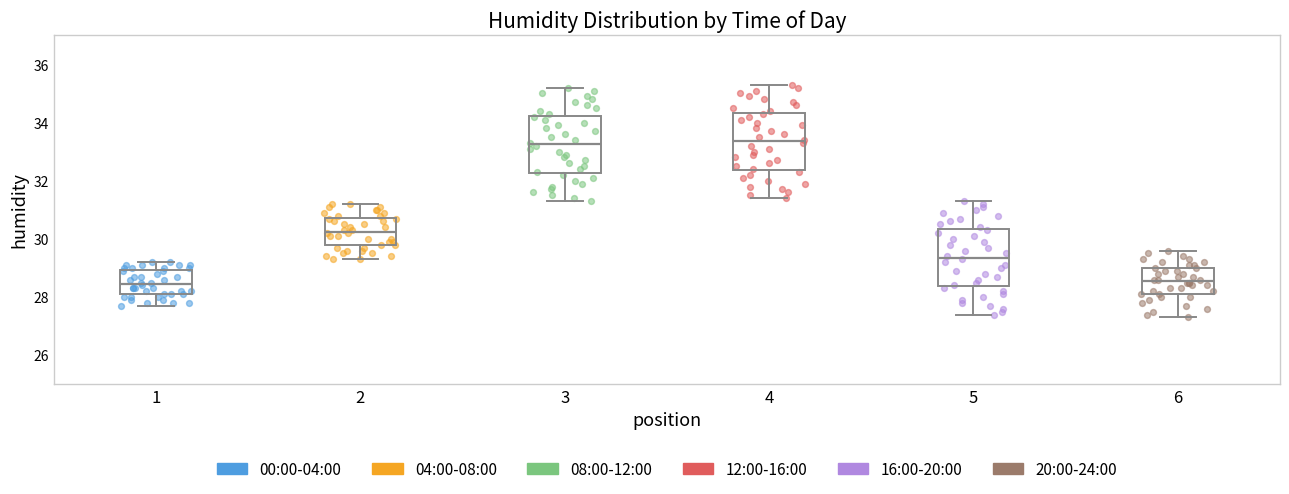

Where is the lower edge of the box at x = 6 on the y-axis? The values are not printed on the chart, so give them approximately, as read against the axis.

28.2